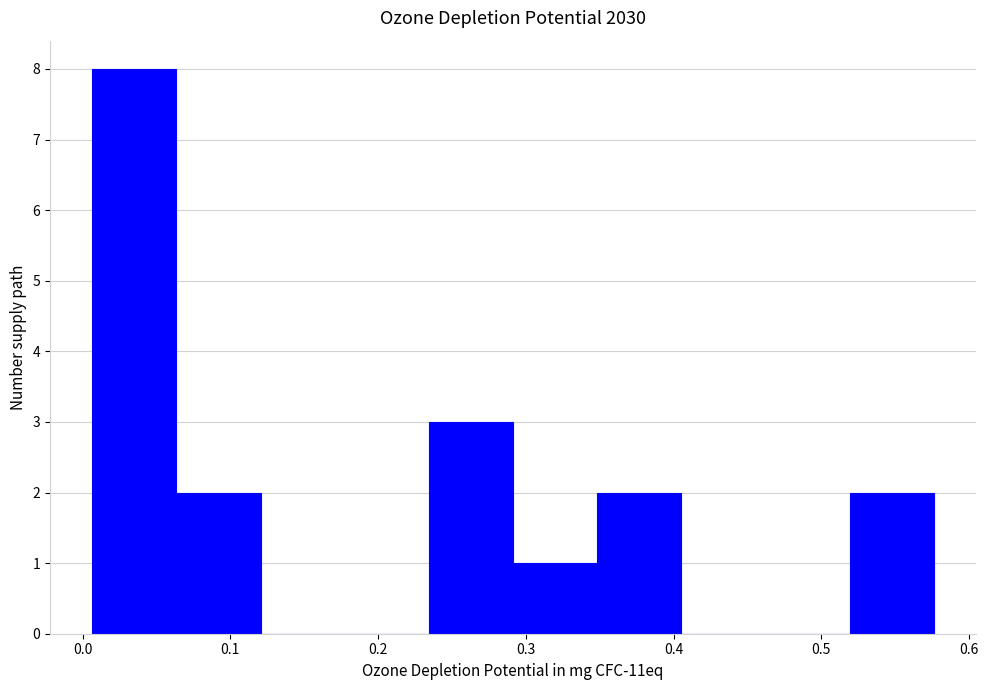

Over which range of the x-axis is the bar tallest?

0.01 to 0.06